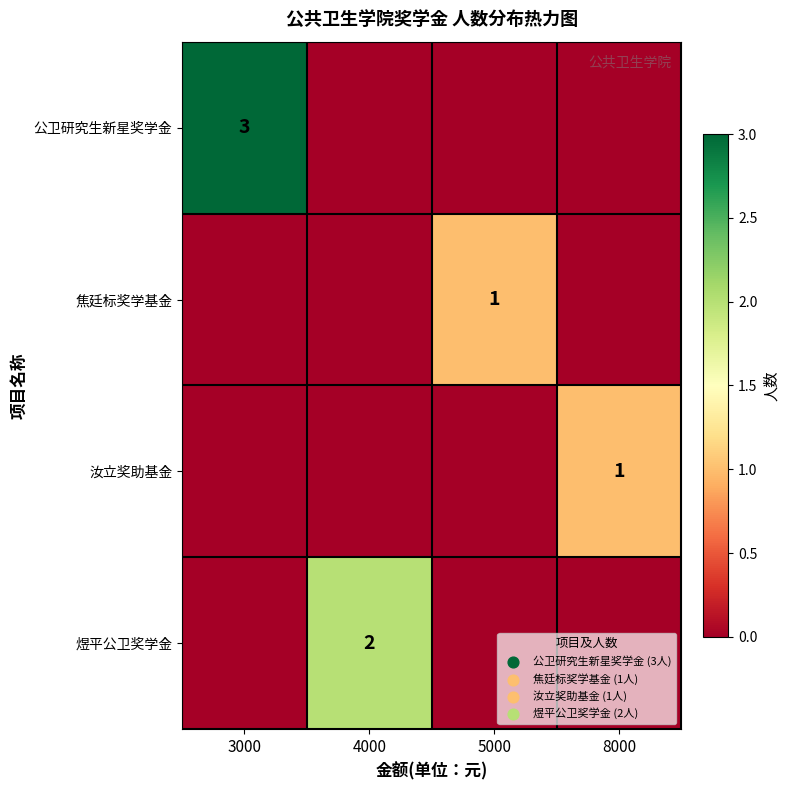

Is it true that 焦廷标奖学基金 equals 2 at 5000?

False